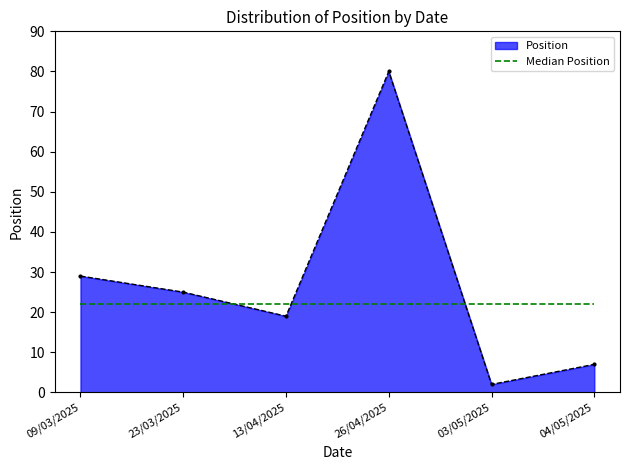

What is the smallest value displayed?

2